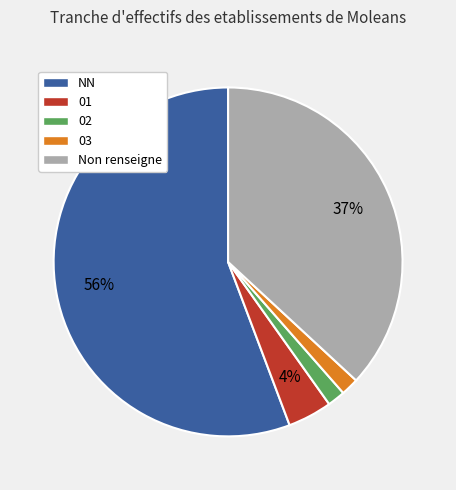

What percentage is the 01 slice, to the nearest percent?

4%